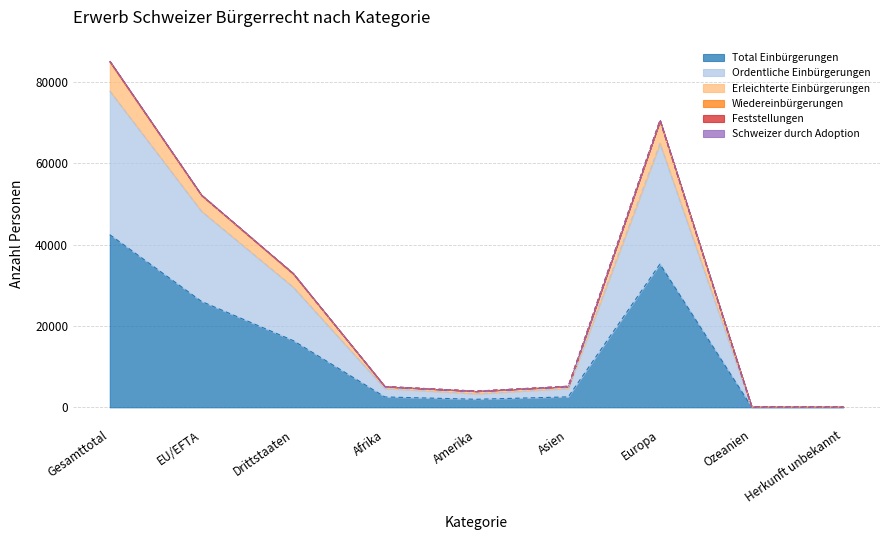

What is the highest value of the Total Einbürgerungen series?

42431